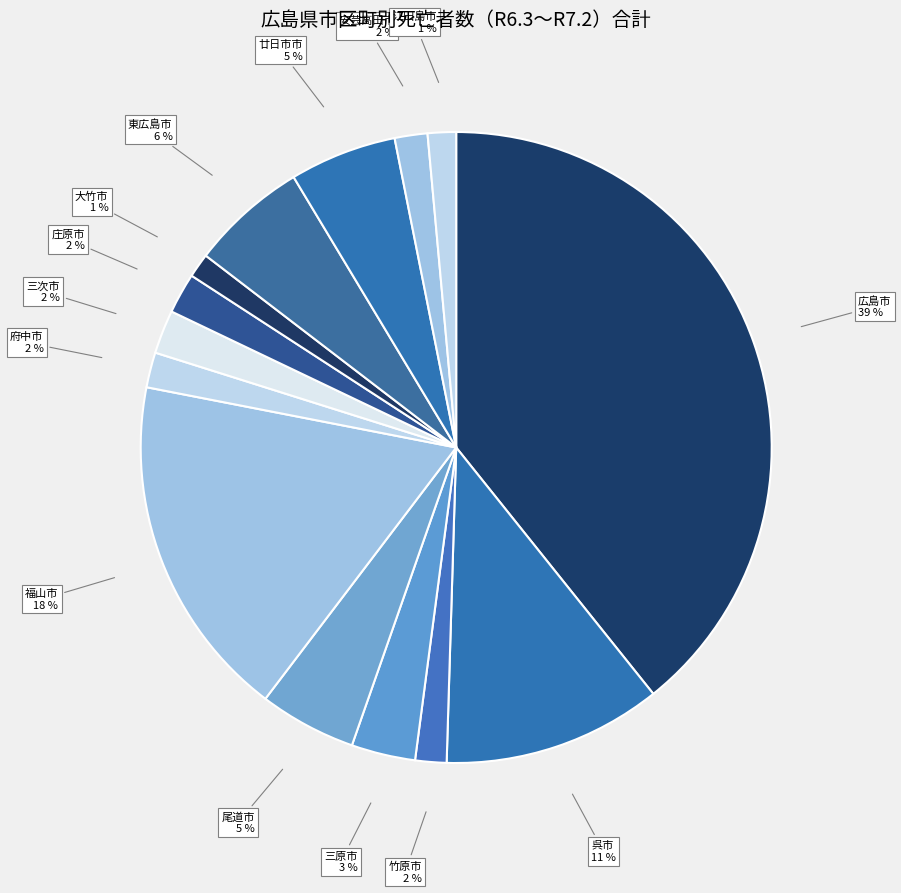

Is it true that 三次市 is 2% of the pie?

True